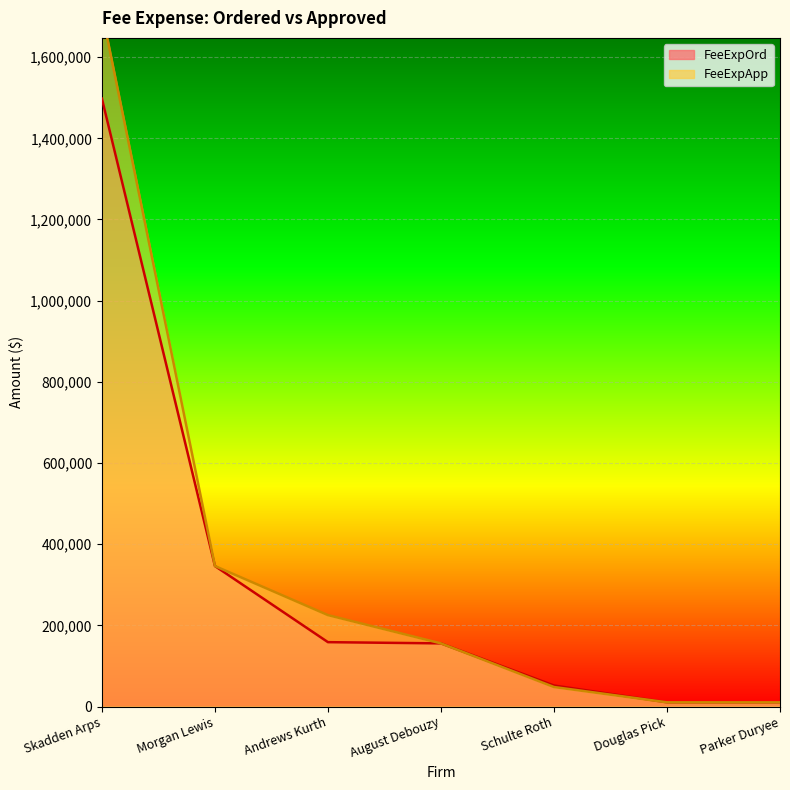

At which category is the sum across all series the highest?

Skadden Arps